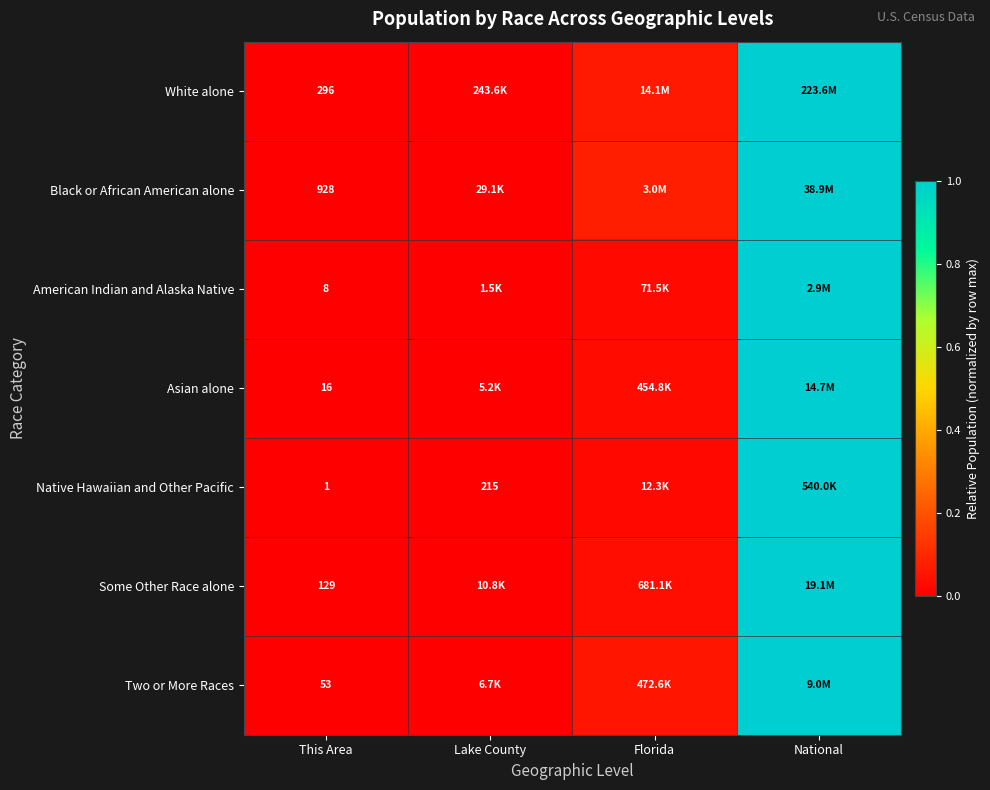

The value of Some Other Race alone at This Area is 0.0. True or false?

False